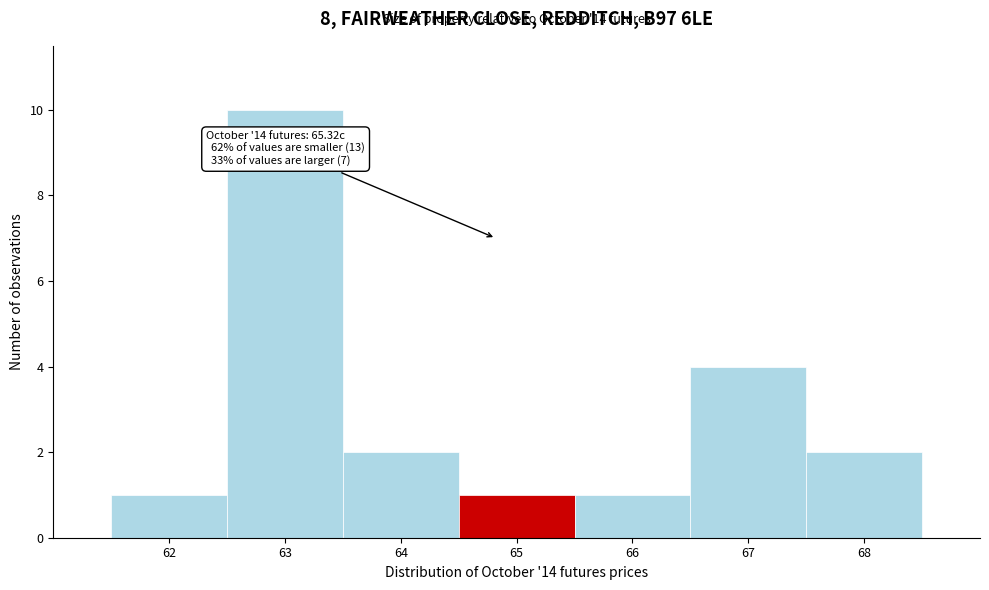

Reading left to right, extract all data points from this chart.

1	10	2	1	1	4	2